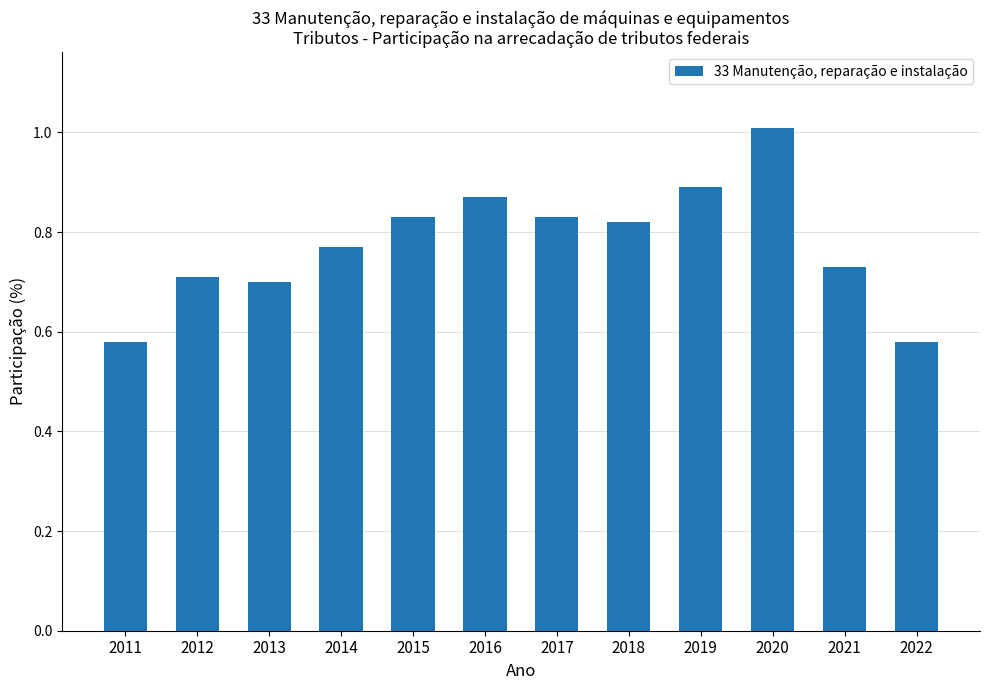

Are the bars horizontal?

No